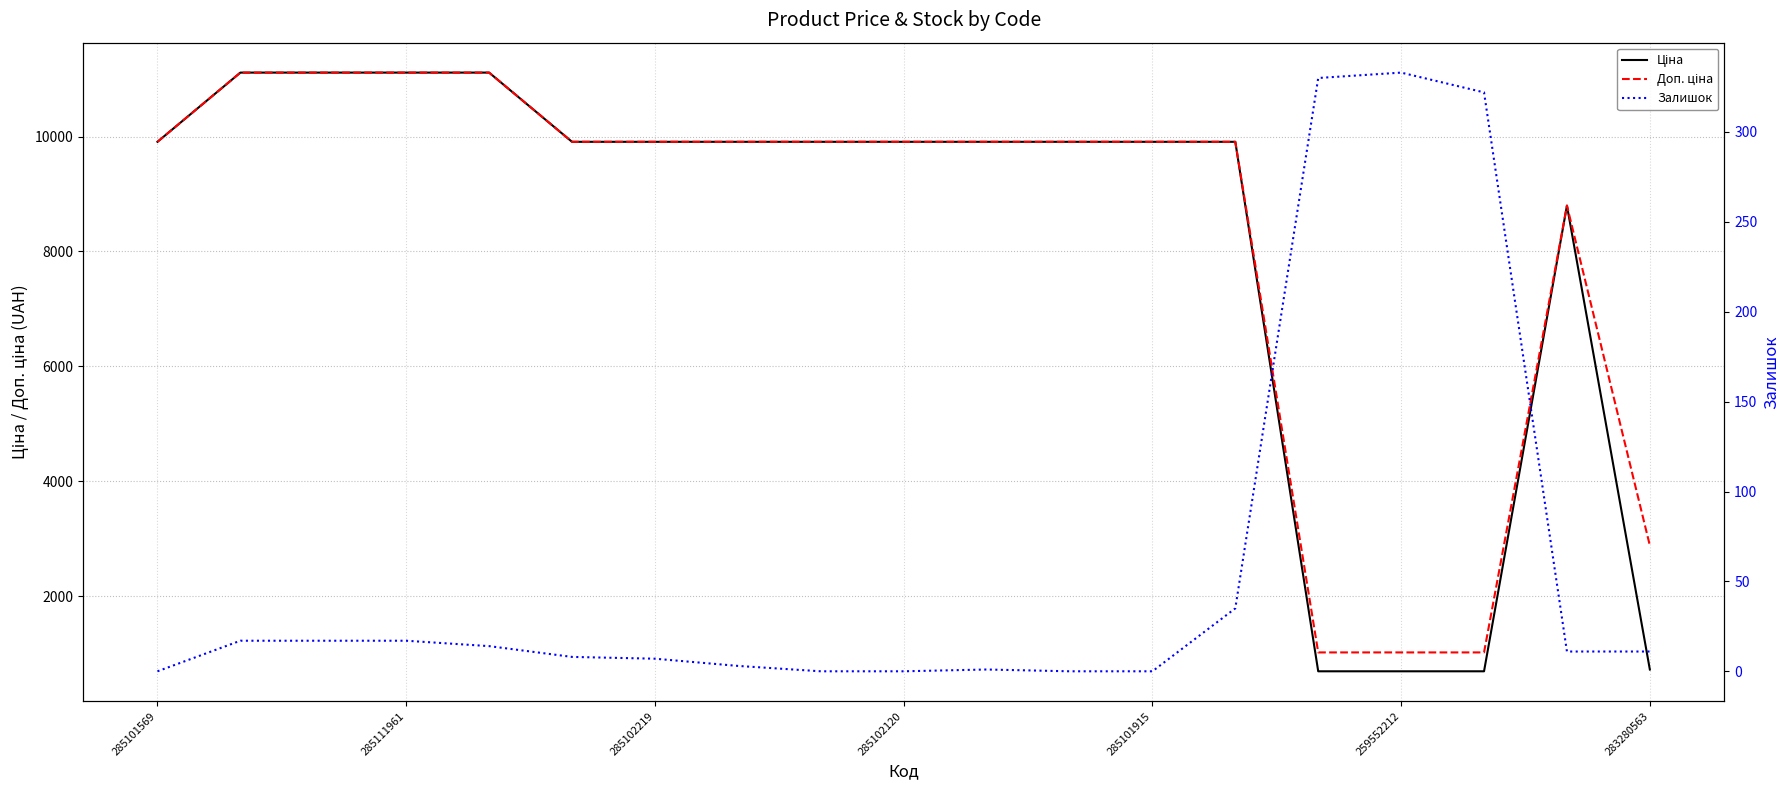

What is the total value across all series at 16?

2028.9